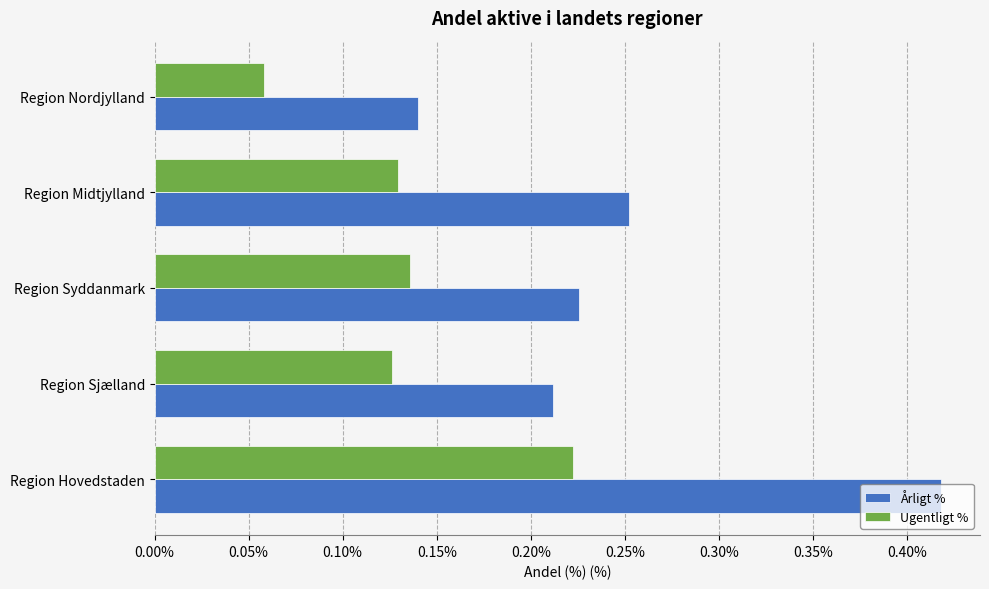

Between Region Hovedstaden and Region Sjælland, which series saw the biggest shift?

Årligt %